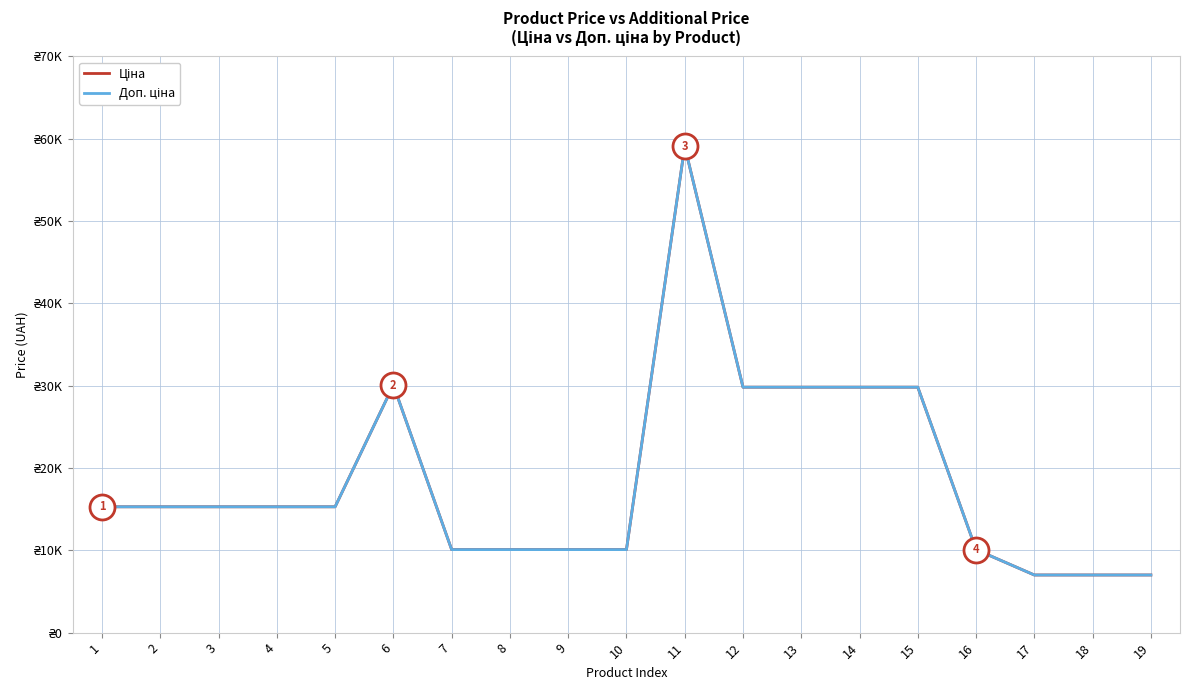

Which label corresponds to the largest value in the chart?

11